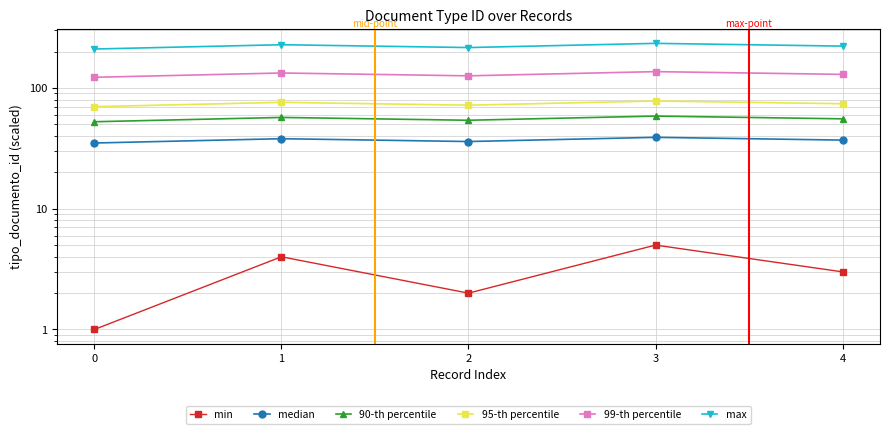

At which label is max closest to 222?

4